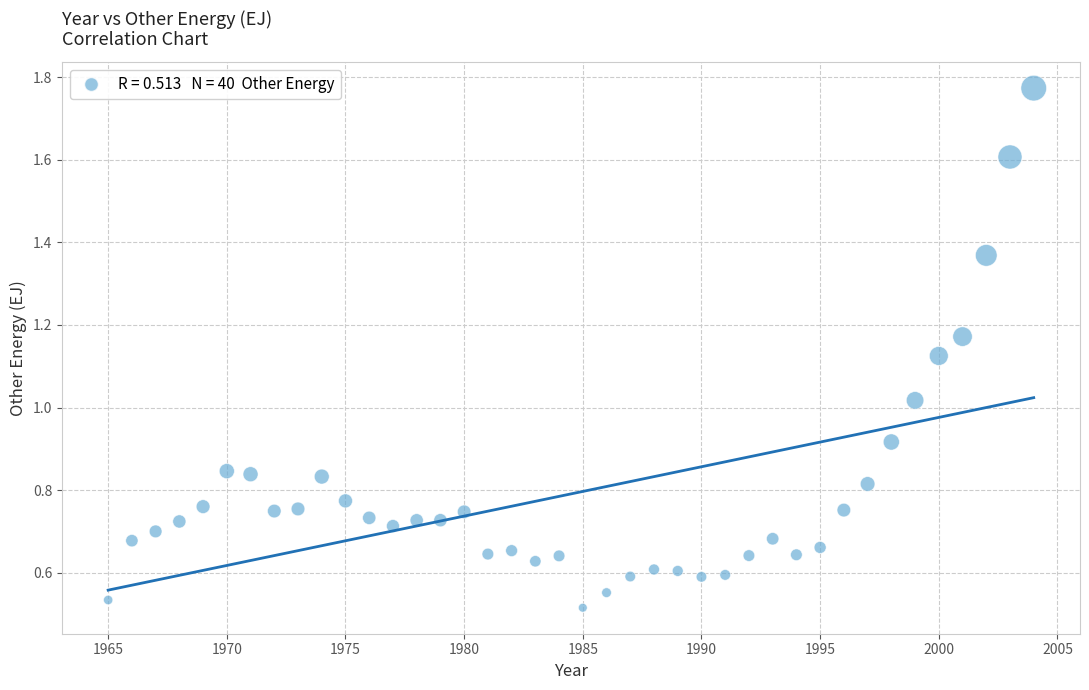

What is the range of Y values (max minus min)?

1.3